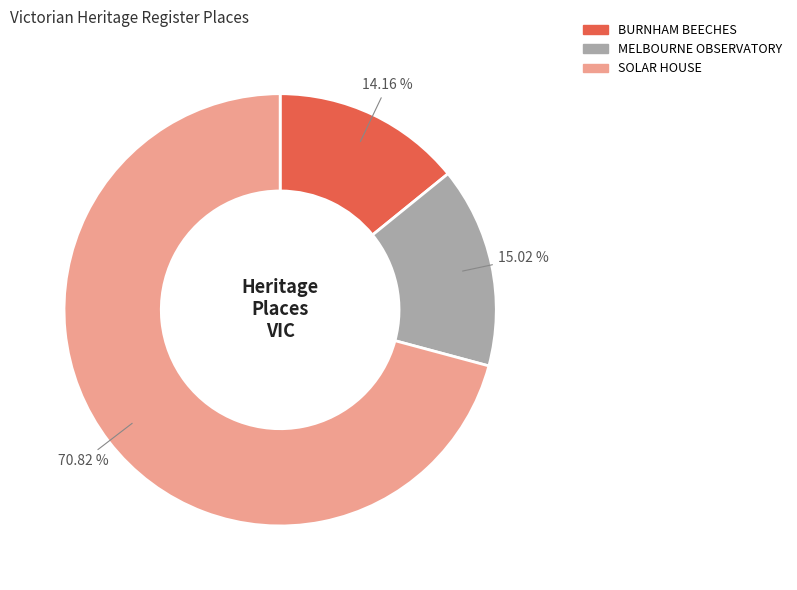

Is the sum of MELBOURNE OBSERVATORY and BURNHAM BEECHES greater than half?

No